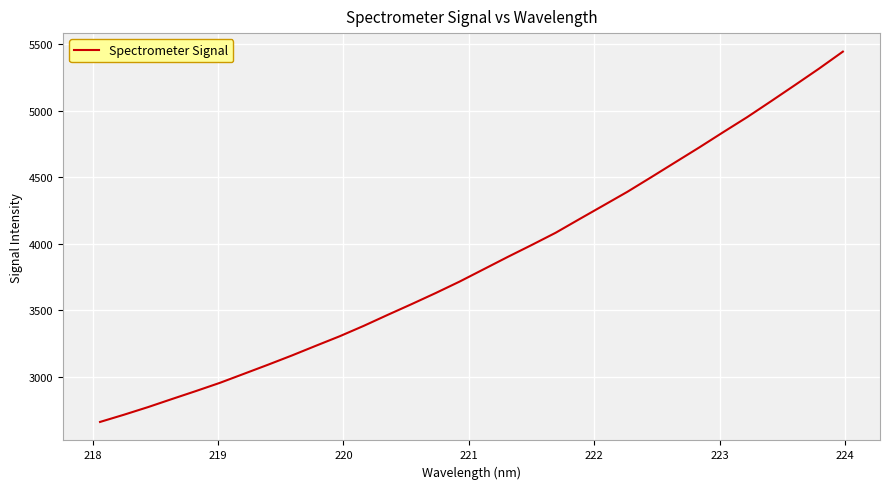

What is the smallest value displayed?

2660.5